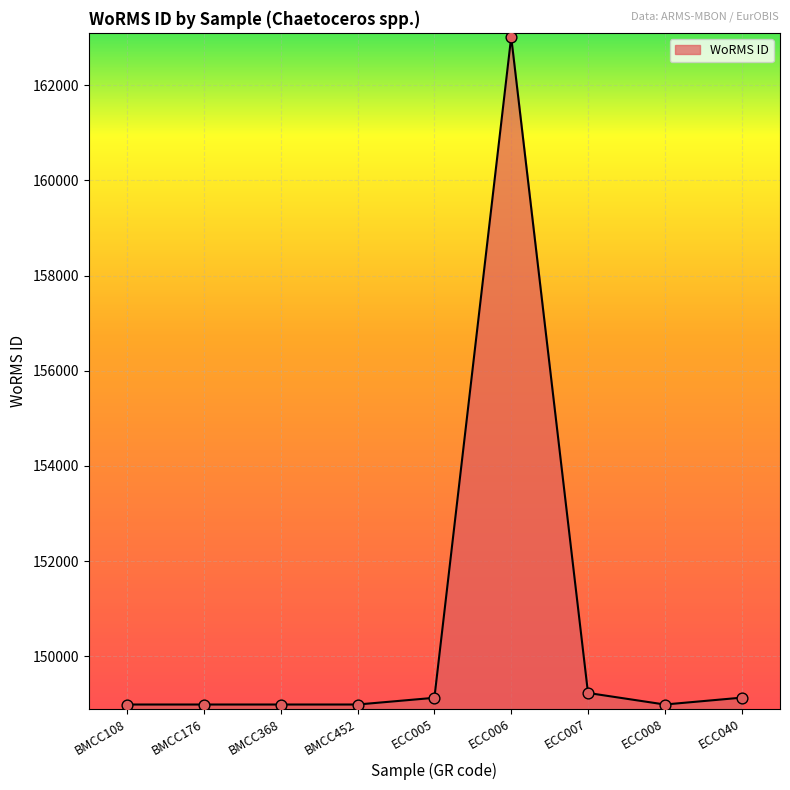

What is the change in value from ECC006 to ECC007?

-13785